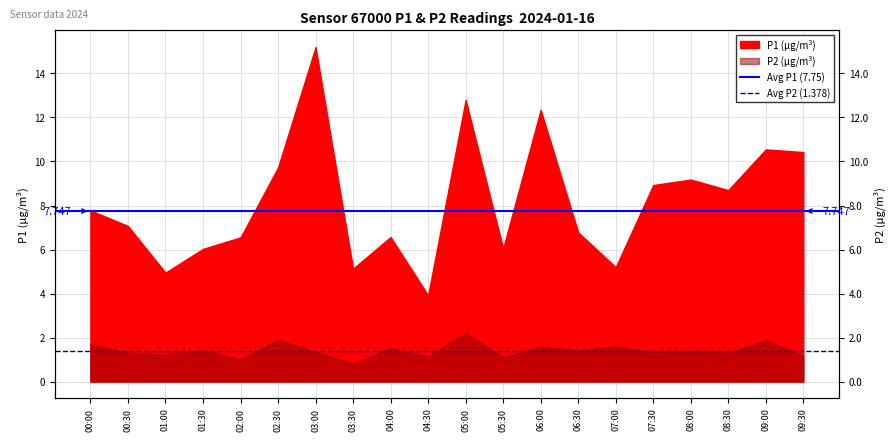

What is the spread (max minus min) of values at 00:30?

6.4